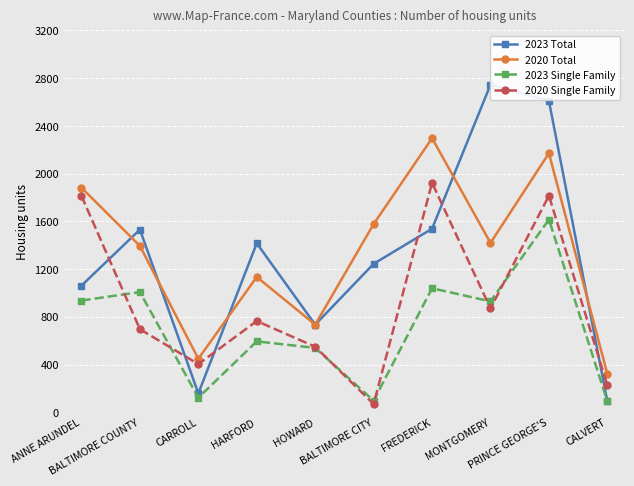

Reading left to right, extract all data points from this chart.

2023 Total: ANNE ARUNDEL=1061	BALTIMORE COUNTY=1531	CARROLL=158	HARFORD=1416	HOWARD=734	BALTIMORE CITY=1244	FREDERICK=1538	MONTGOMERY=2745	PRINCE GEORGE'S=2610	CALVERT=92
2020 Total: ANNE ARUNDEL=1882	BALTIMORE COUNTY=1394	CARROLL=448	HARFORD=1134	HOWARD=734	BALTIMORE CITY=1577	FREDERICK=2297	MONTGOMERY=1419	PRINCE GEORGE'S=2171	CALVERT=321
2023 Single Family: ANNE ARUNDEL=936	BALTIMORE COUNTY=1007	CARROLL=122	HARFORD=594	HOWARD=539	BALTIMORE CITY=97	FREDERICK=1039	MONTGOMERY=929	PRINCE GEORGE'S=1615	CALVERT=92
2020 Single Family: ANNE ARUNDEL=1813	BALTIMORE COUNTY=696	CARROLL=403	HARFORD=764	HOWARD=549	BALTIMORE CITY=68	FREDERICK=1923	MONTGOMERY=870	PRINCE GEORGE'S=1815	CALVERT=225